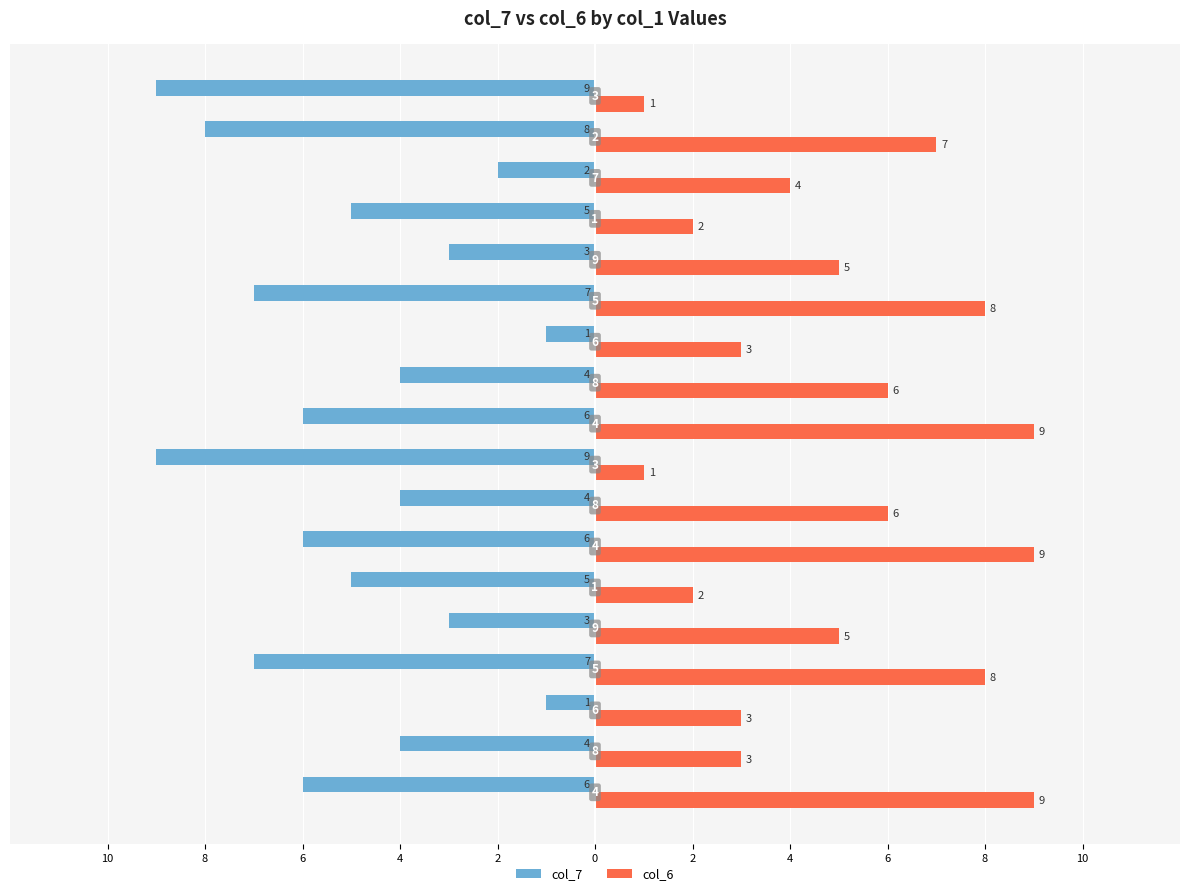

What are all the series names shown in the legend?

col_7, col_6